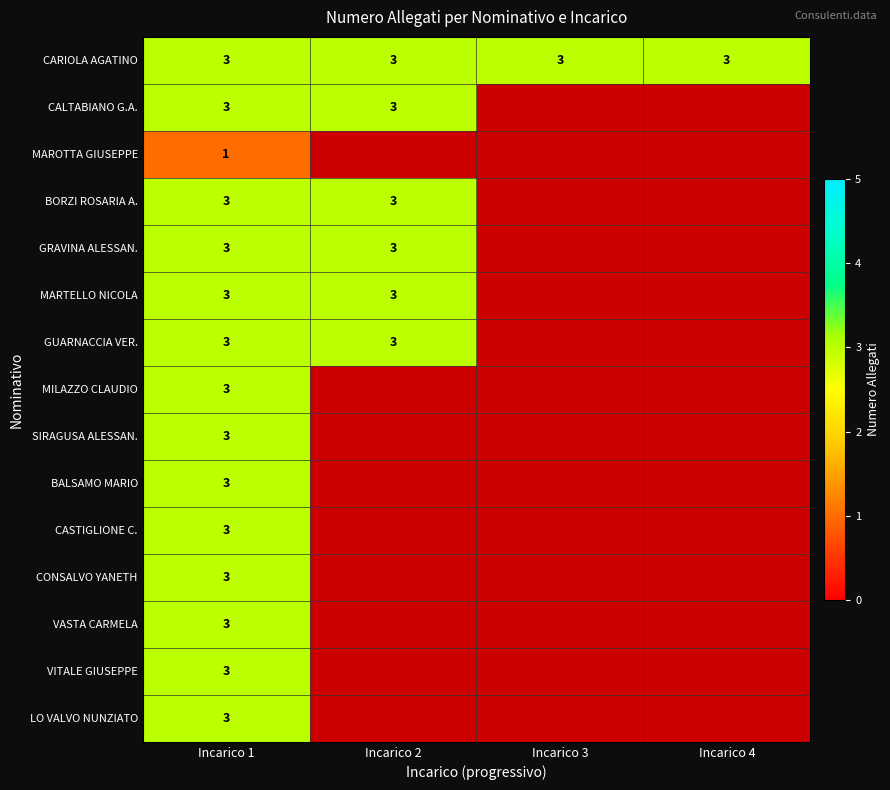

The MAROTTA GIUSEPPE series shows 2 at Incarico 1. True or false?

False